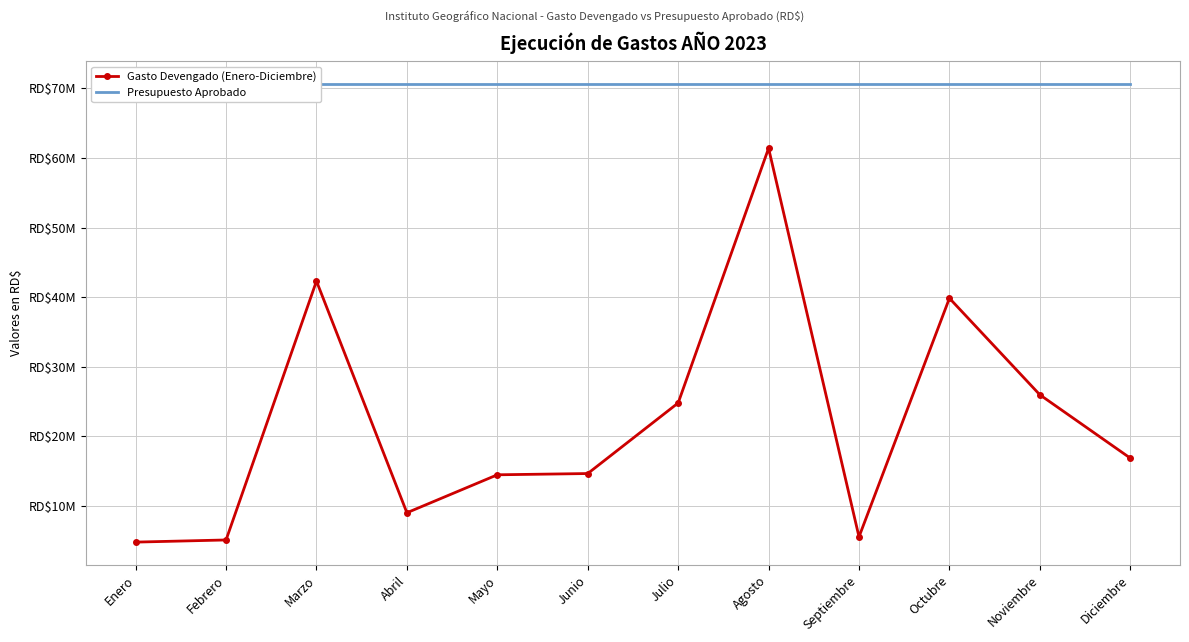

At Marzo, list the series in order from largest to smallest.

Presupuesto Aprobado, Gasto Devengado (Enero-Diciembre)